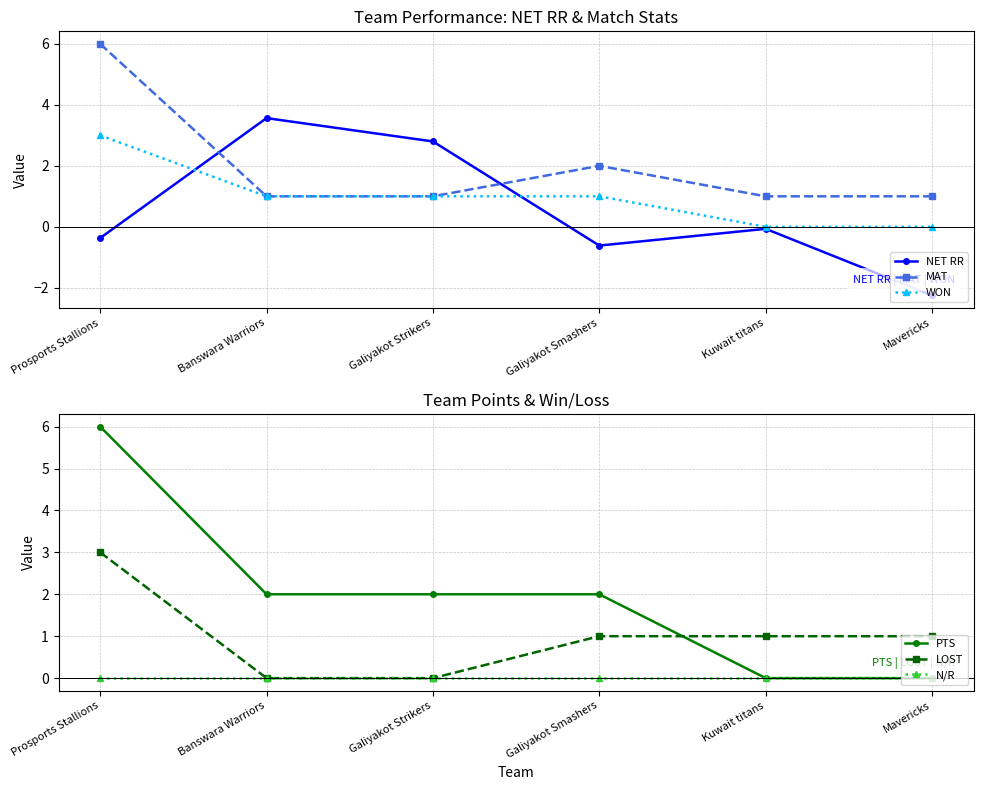

Read the NET RR value at Banswara Warriors.

3.6